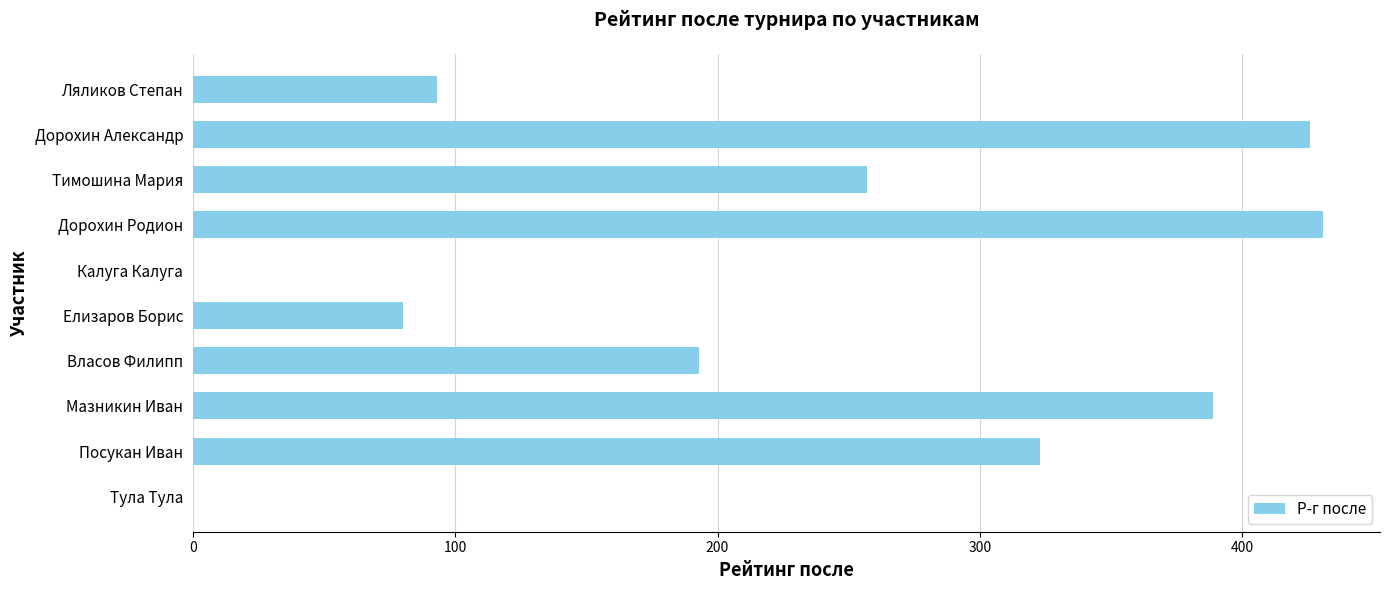

Count the number of data series in this chart.

1